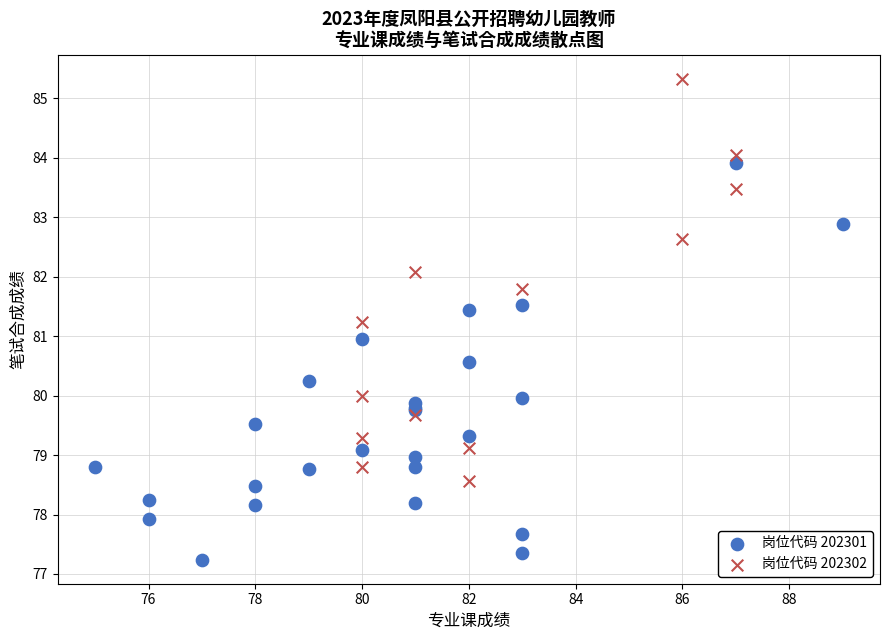

Which series contains the lowest Y value?

岗位代码 202301